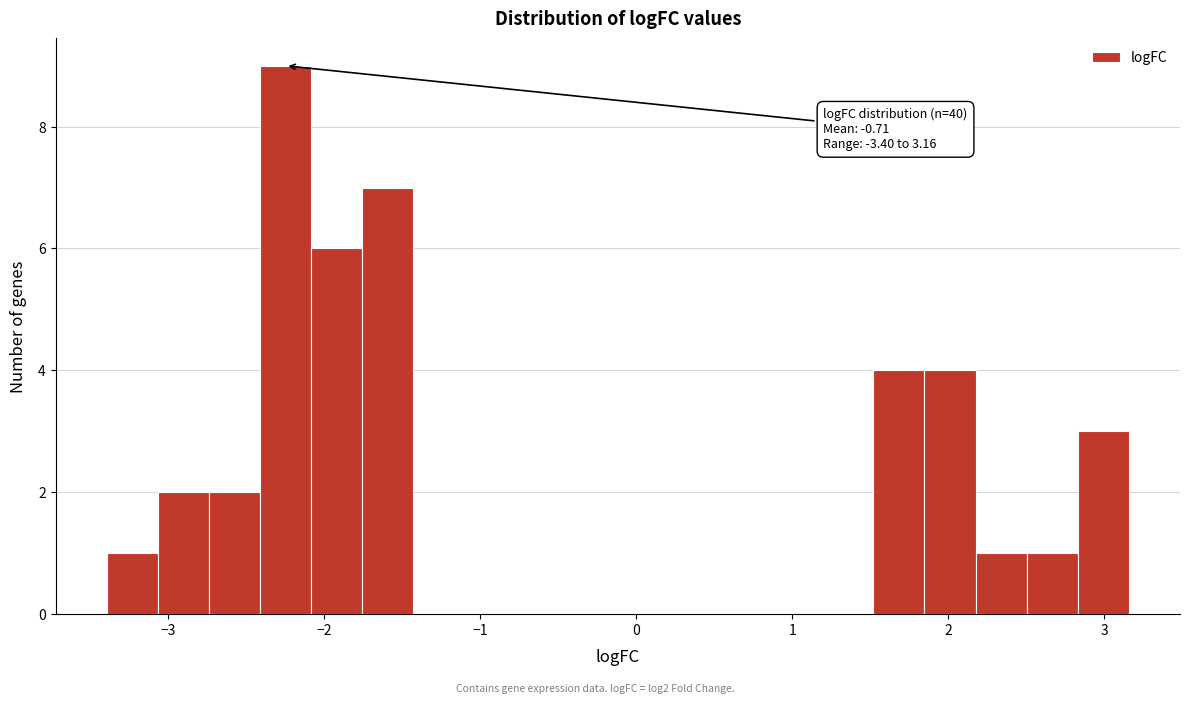

Read against the x-axis, roughly where is the centre of the tallest bar?

-2.2